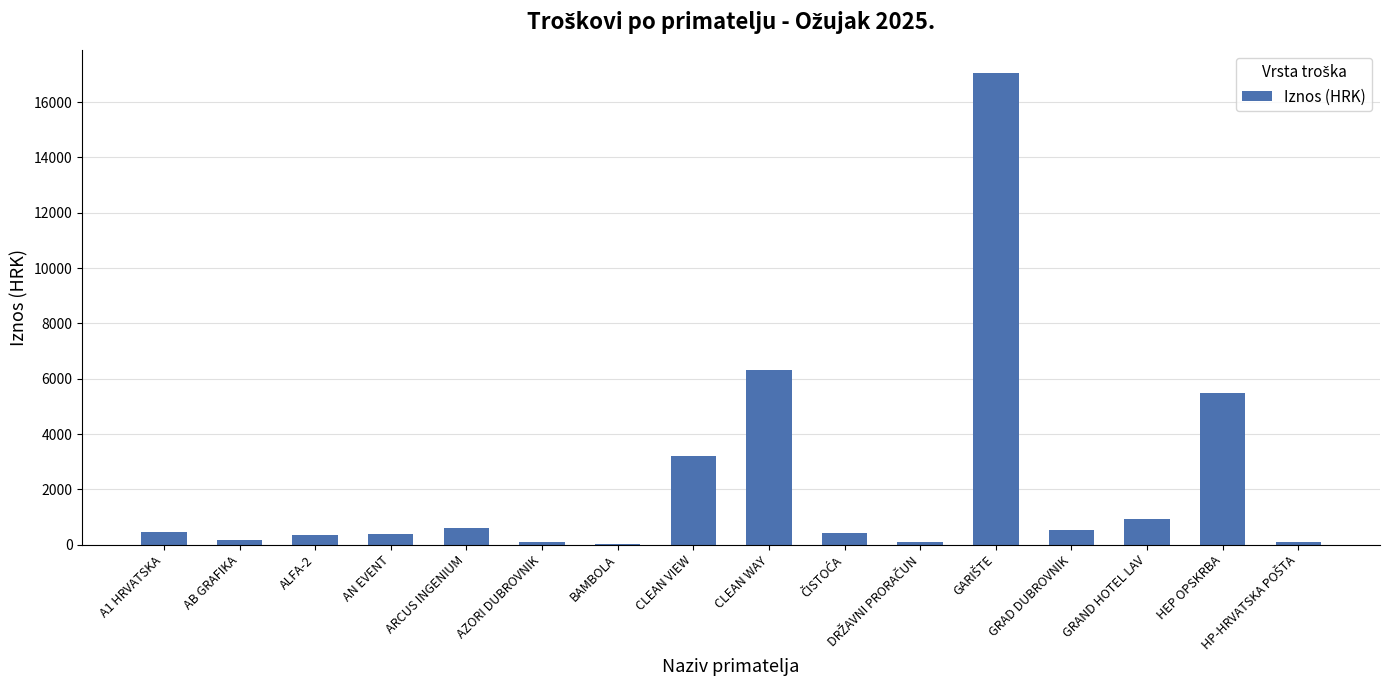

The value at CLEAN VIEW is 3202.5. True or false?

True